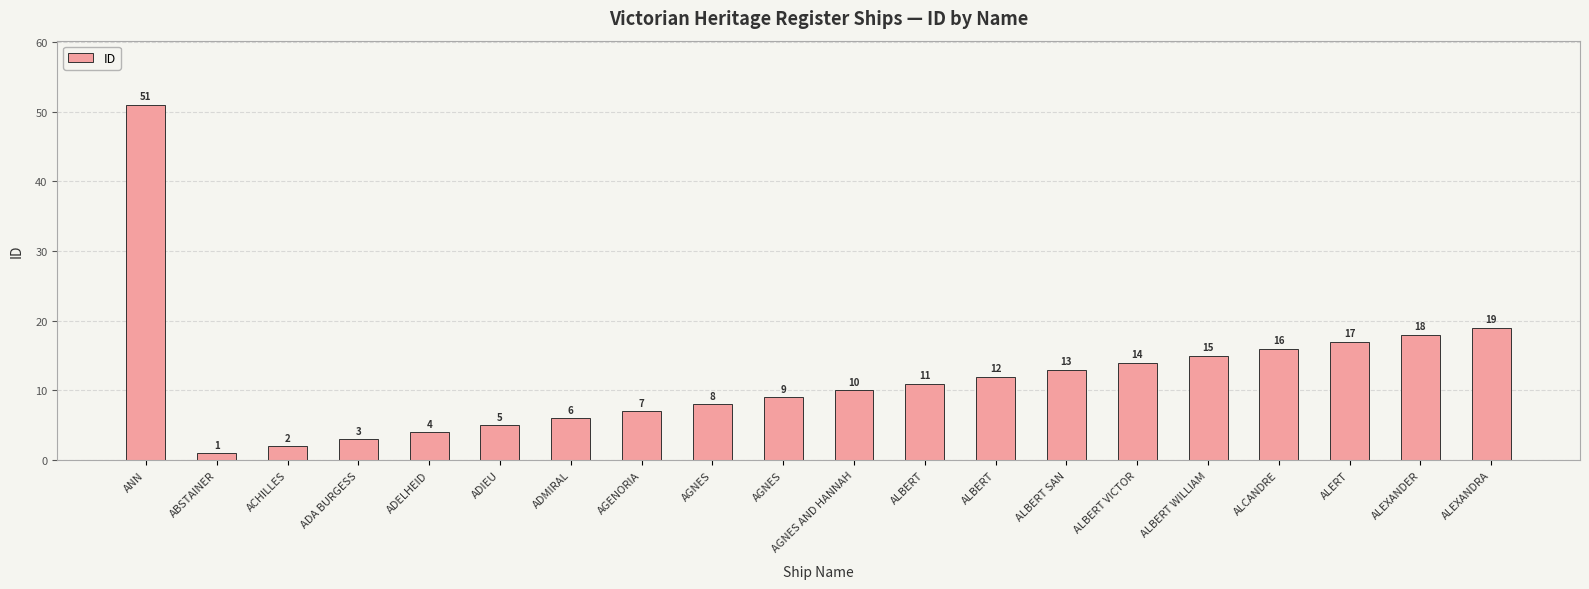

List the labels in order of value, smallest first.

ABSTAINER, ACHILLES, ADA BURGESS, ADELHEID, ADIEU, ADMIRAL, AGENORIA, AGNES, AGNES, AGNES AND HANNAH, ALBERT, ALBERT, ALBERT SAN, ALBERT VICTOR, ALBERT WILLIAM, ALCANDRE, ALERT, ALEXANDER, ALEXANDRA, ANN